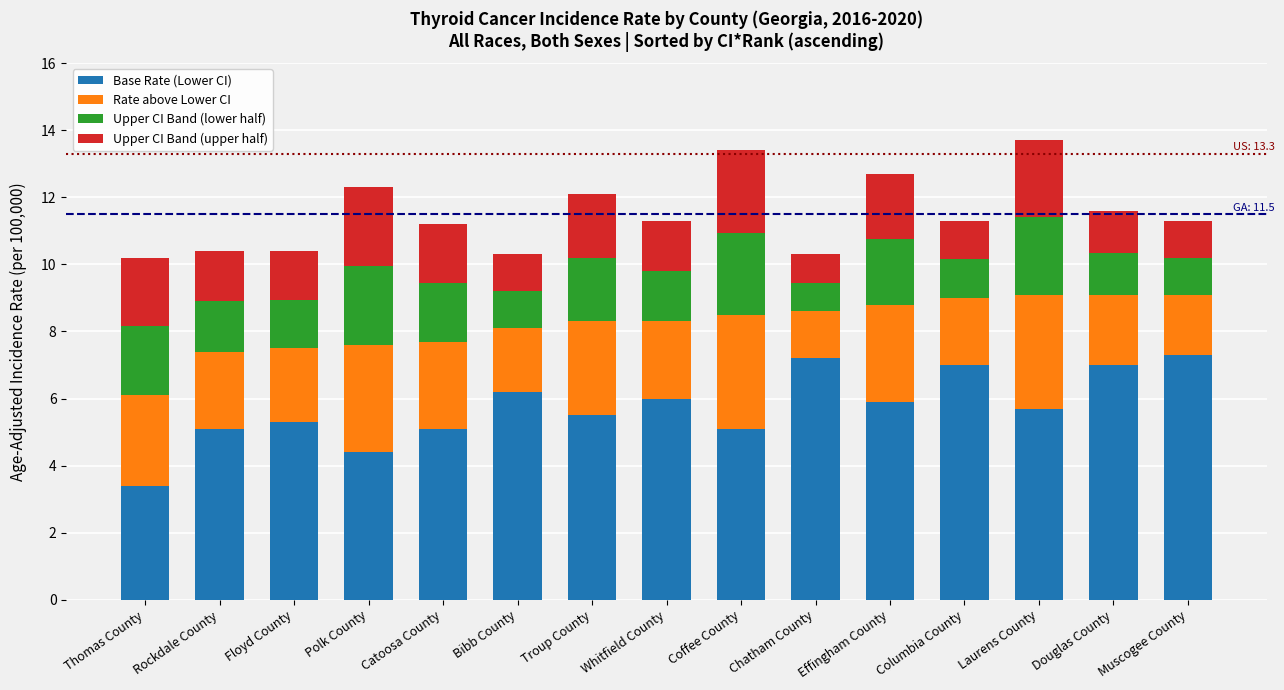

The value of Base Rate (Lower CI) at Muscogee County is 7.3. True or false?

True